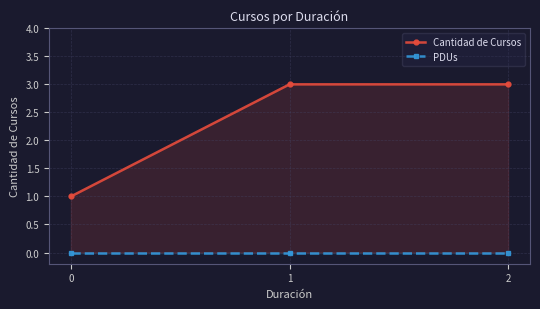

Rank the series by their average value, from lowest to highest.

PDUs, Cantidad de Cursos